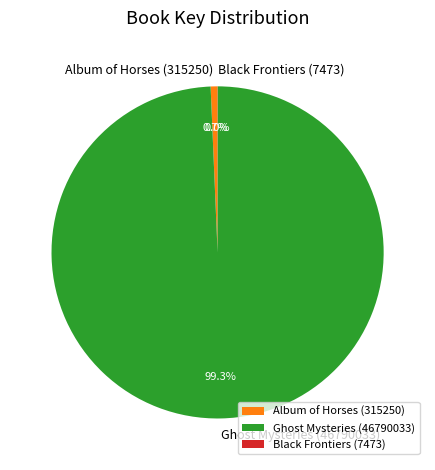

What is the largest slice in the pie chart?

Ghost Mysteries (46790033)